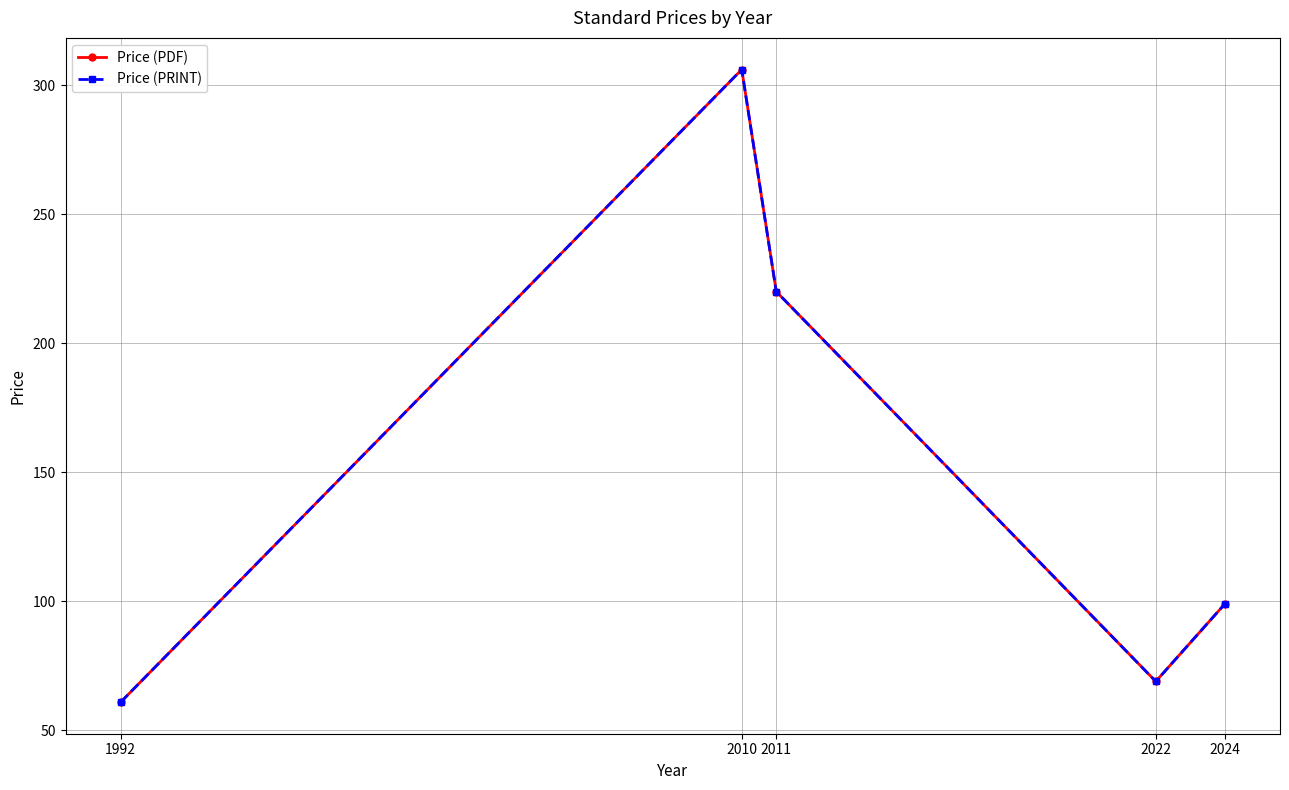

Does the chart have visible grid lines?

Yes